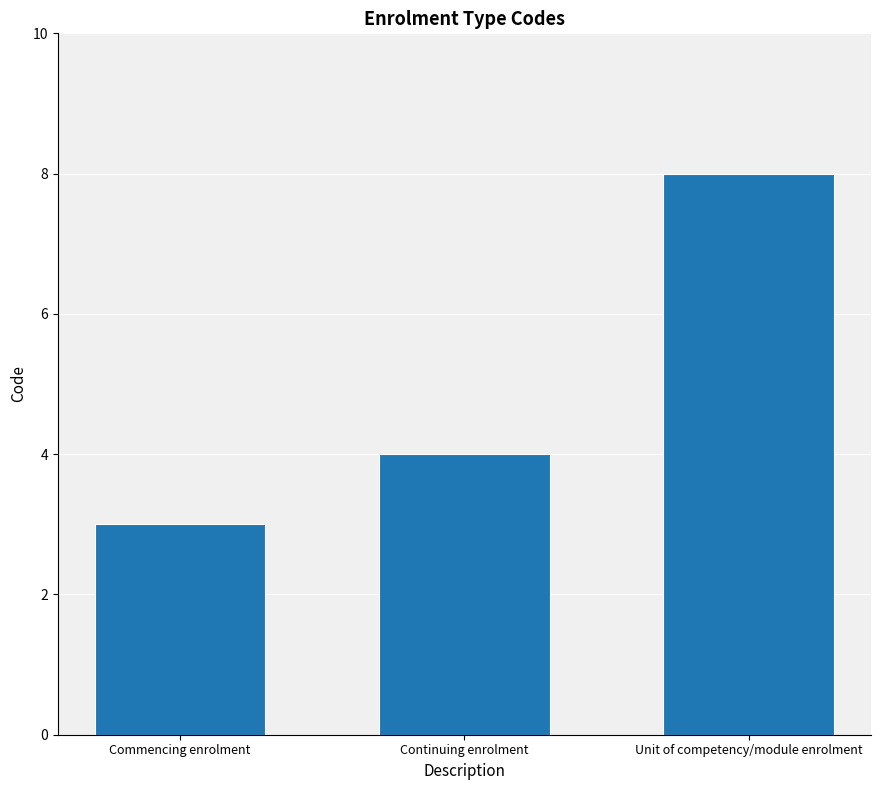

Which category has the highest value across all series?

Unit of competency/module enrolment